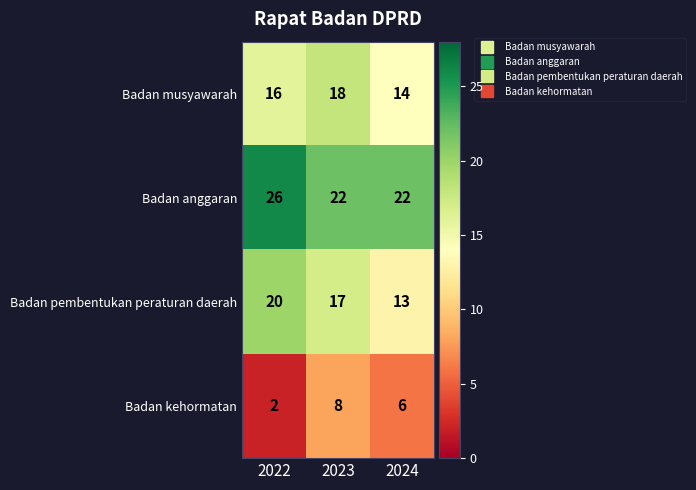

Reading left to right, extract all data points from this chart.

Badan musyawarah: 16	18	14
Badan anggaran: 26	22	22
Badan pembentukan peraturan daerah: 20	17	13
Badan kehormatan: 2	8	6